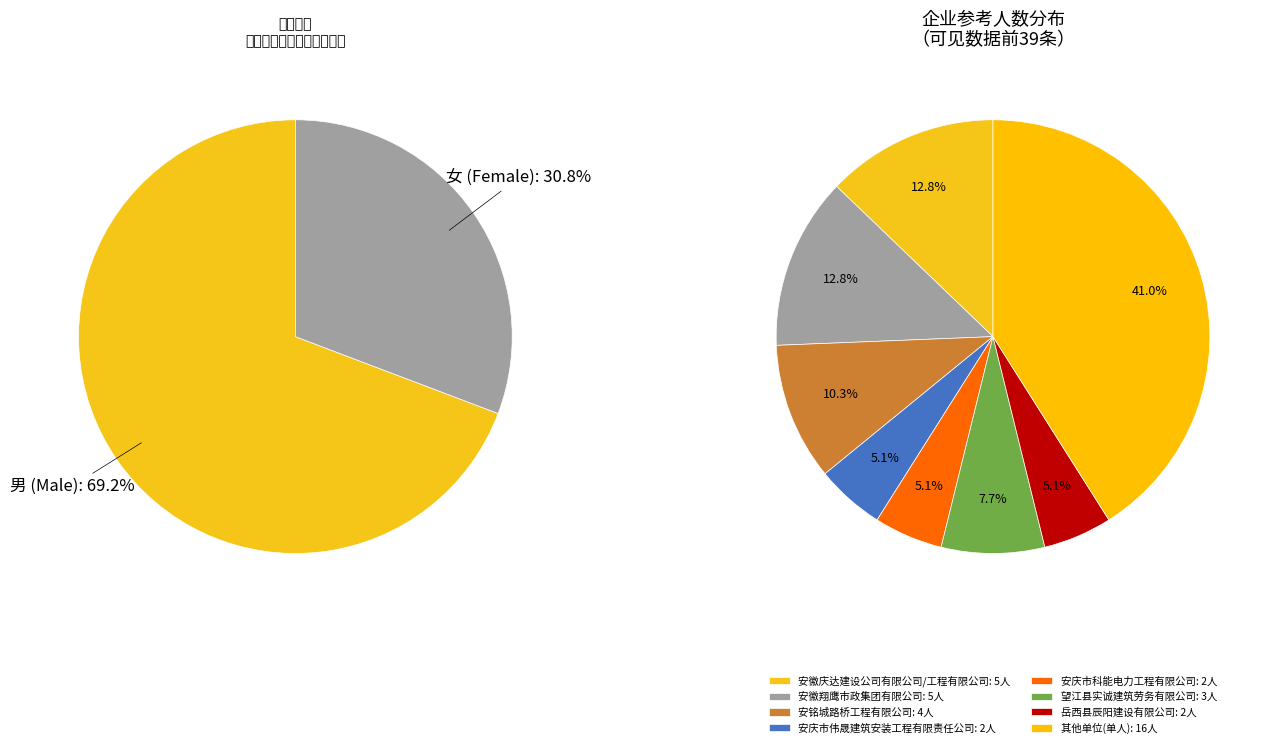

Count the number of slices in the pie.

2